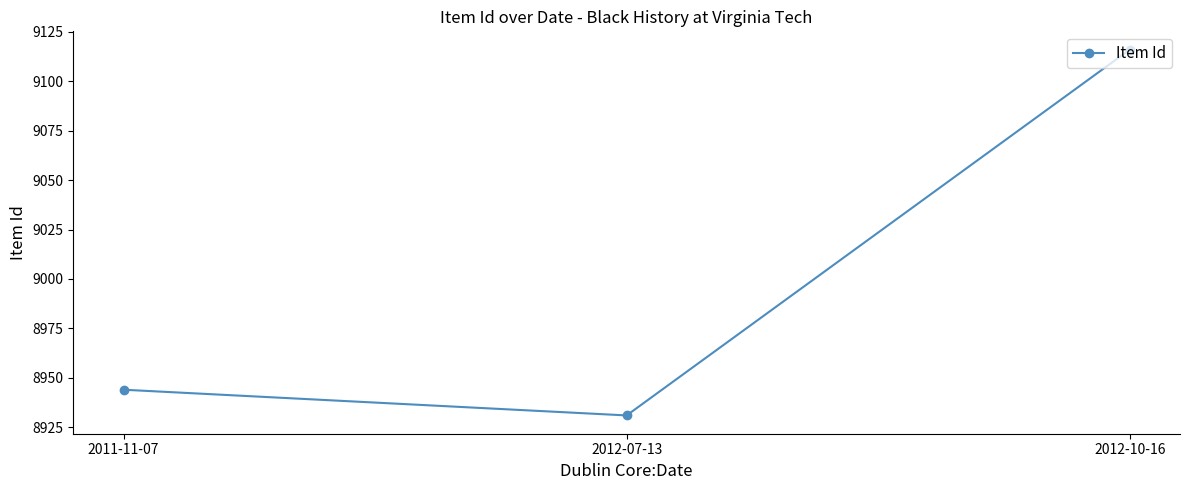

What is the label of the 1st point from the right?

2012-10-16